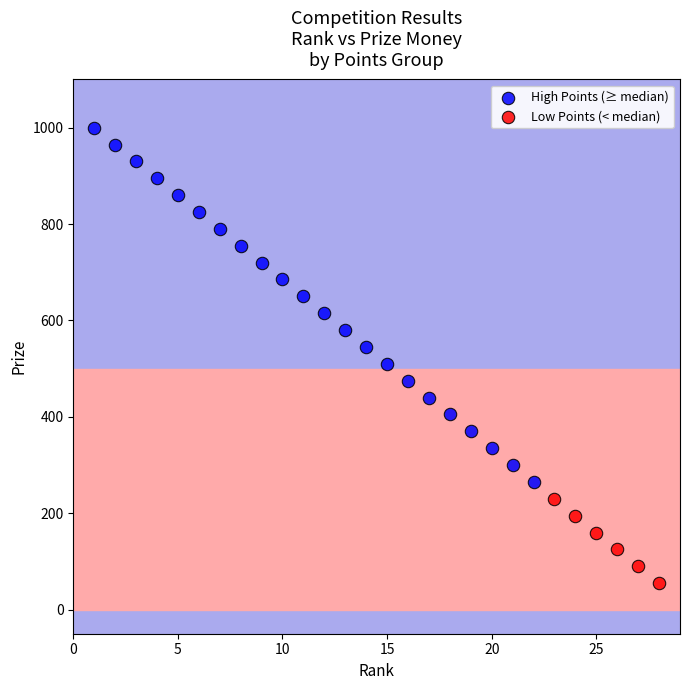

Which series has the widest spread of Y values?

High Points (≥ median)